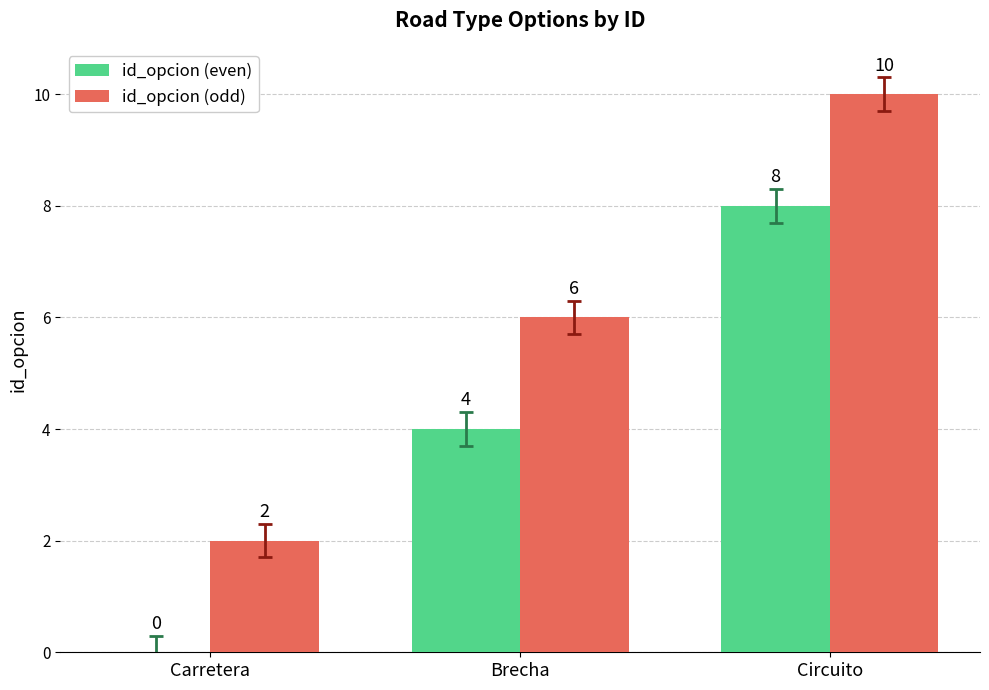

Does the chart contain stacked bars?

No